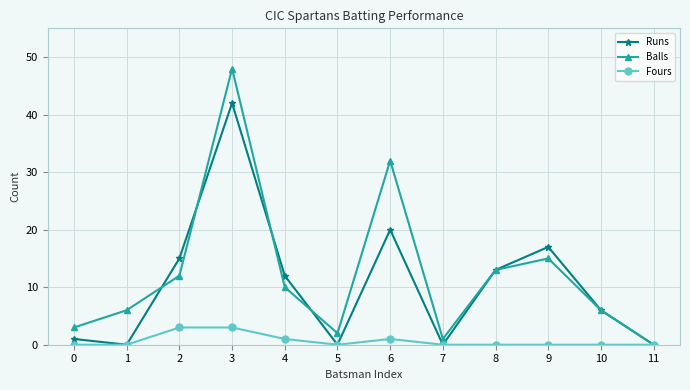

At how many categories does at least one series exceed 43?

1